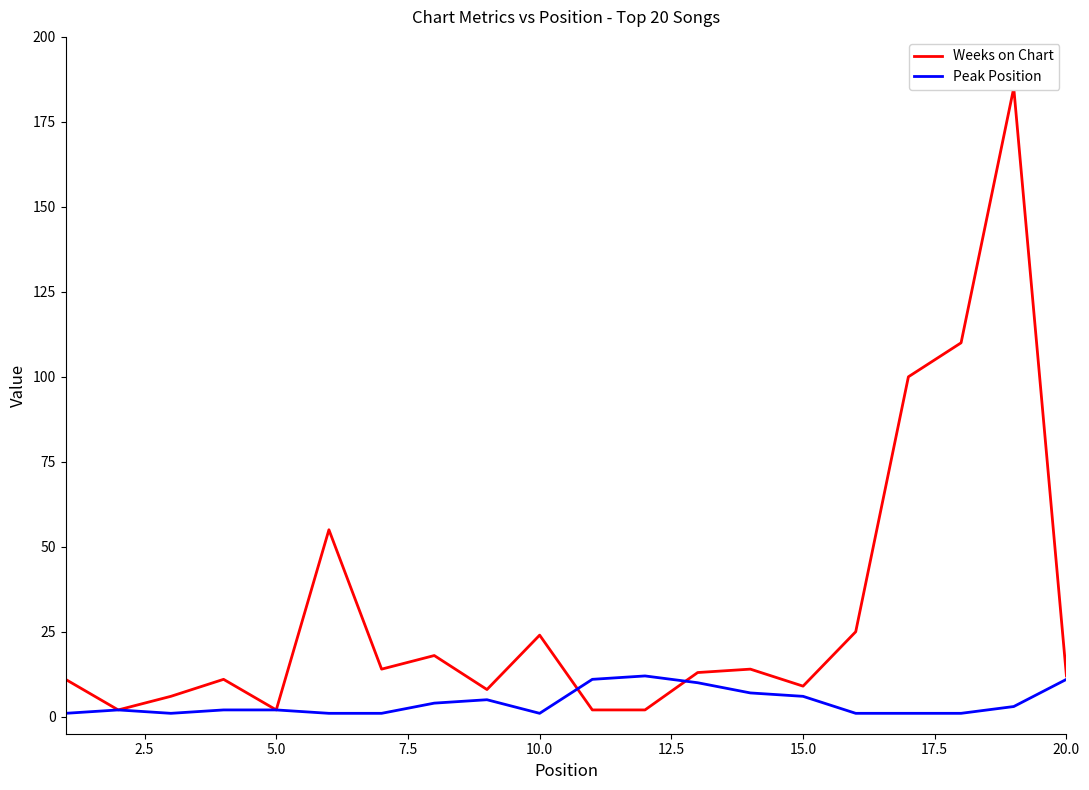

True or false: Peak Position and Weeks on Chart intersect in this chart.

True